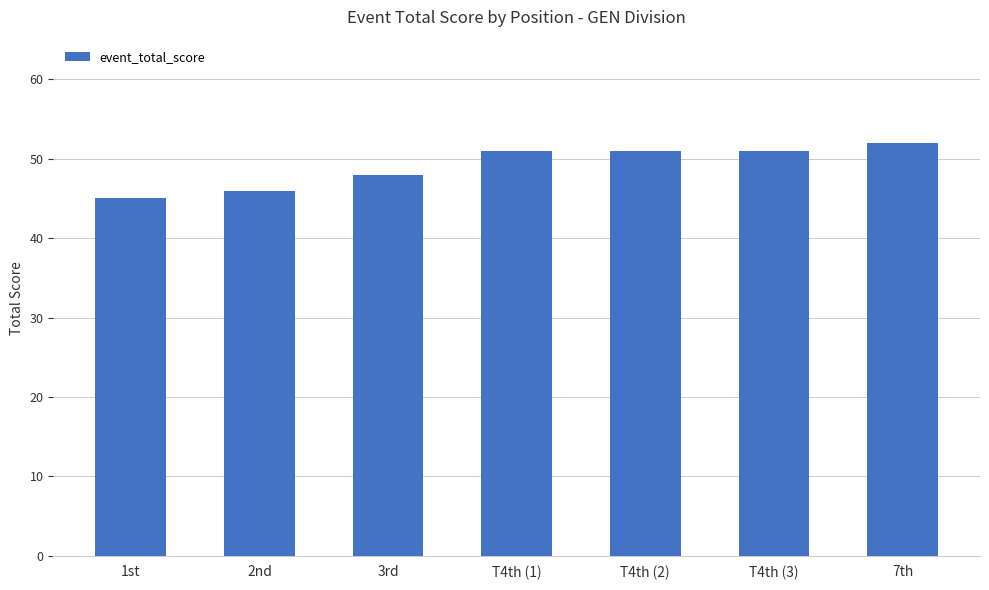

What is the value of the 6th bar from the left?

51